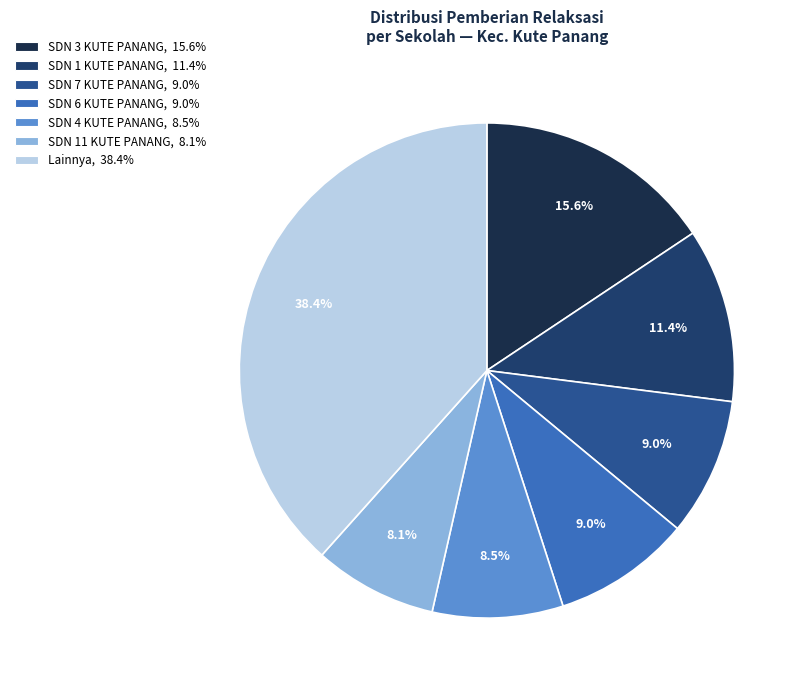

Which category has the biggest portion of the pie?

Lainnya, 38.4%